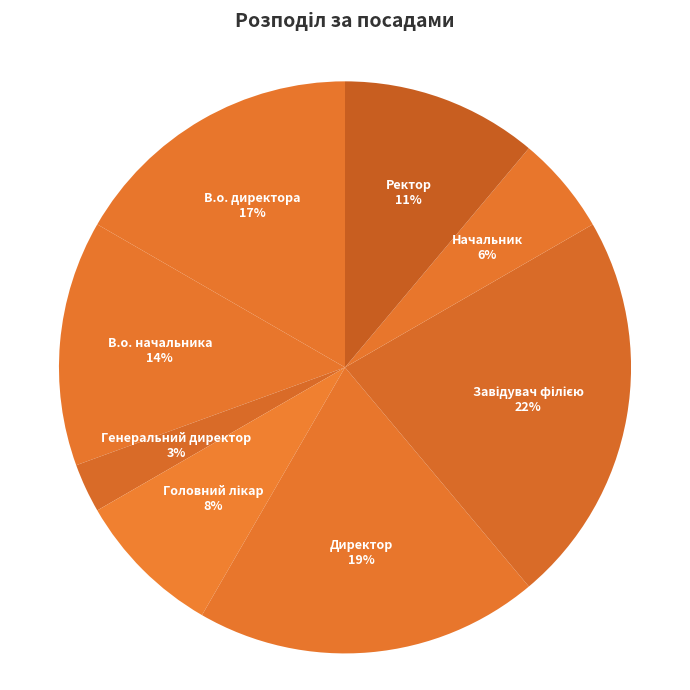

Count the number of slices in the pie.

8